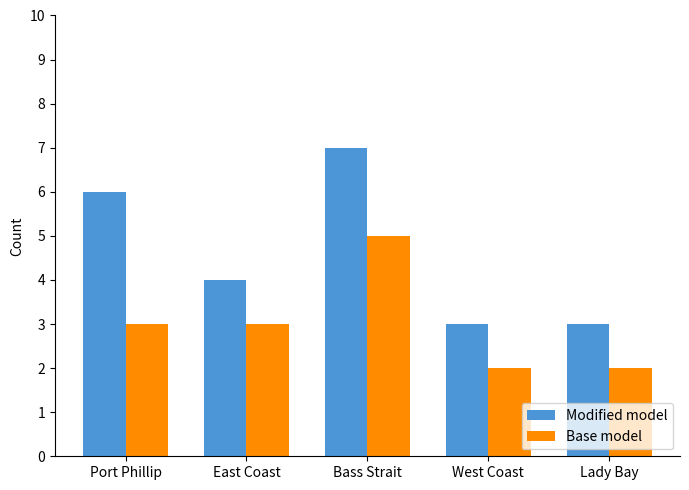

Which series has the largest range (max minus min)?

Modified model